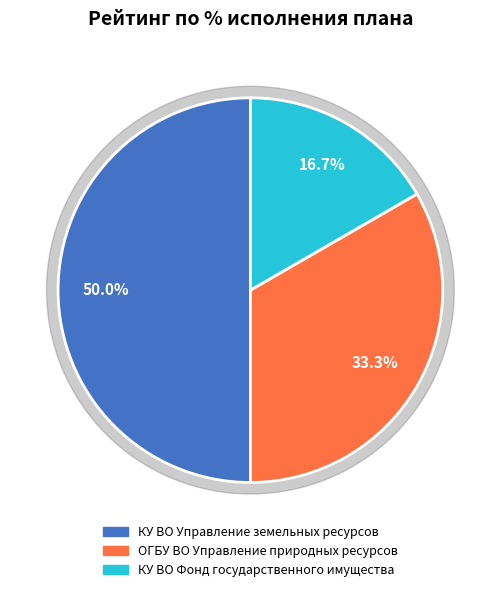

To the nearest percent, what portion does КУ ВО Фонд государственного имущества represent?

17%